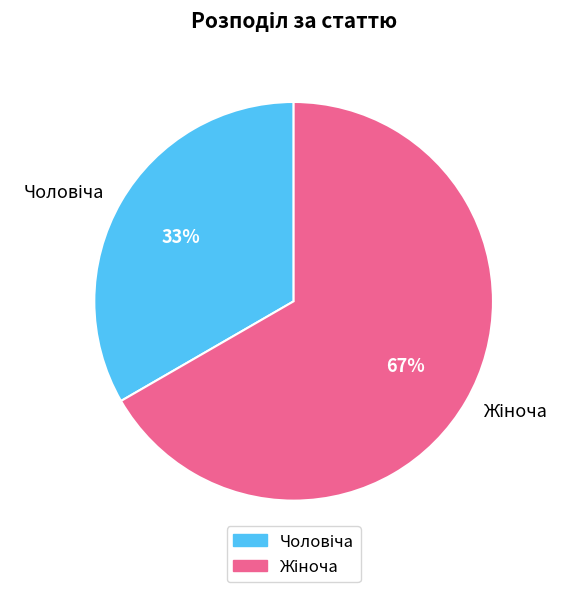

Does any single category account for the majority?

Yes